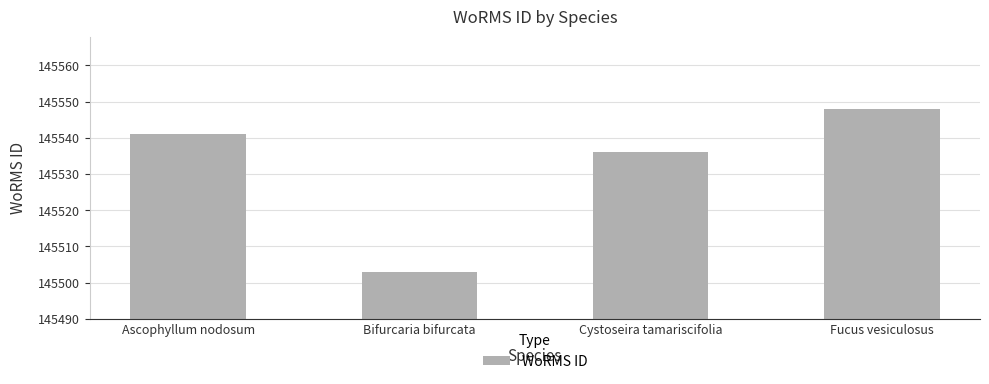

Reading left to right, list all the values displayed in this chart.

145541	145503	145536	145548